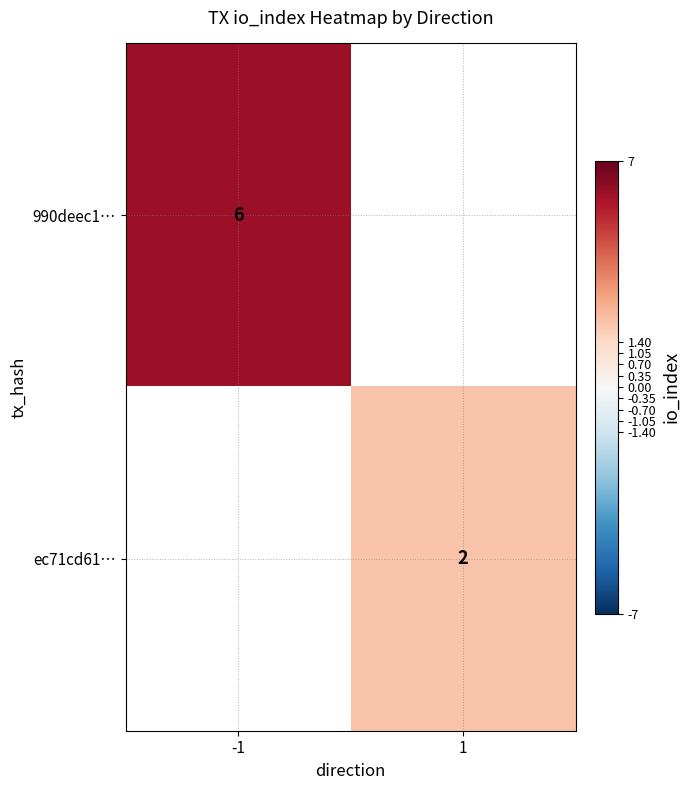

True or false: ec71cd61… has a value of 2 at 1.

True